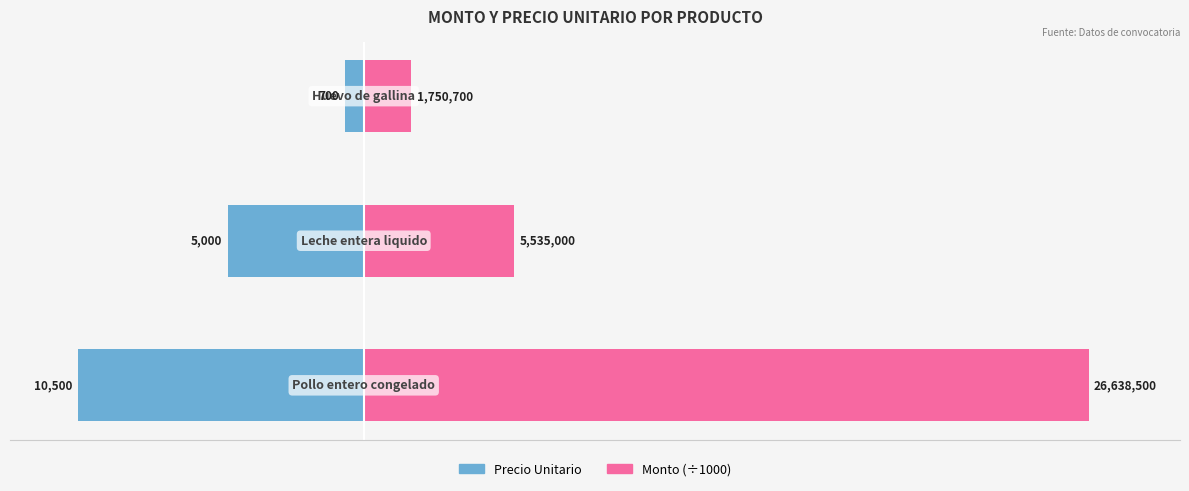

The value of precio_unitario at −15000 is -10500.0. True or false?

True